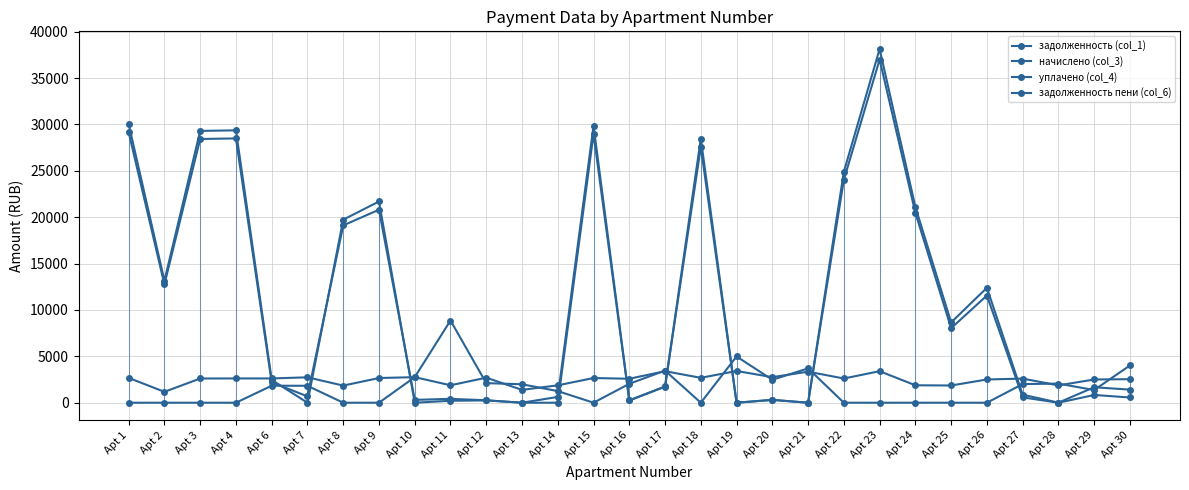

At which label does задолженность (col_1) reach its minimum?

Apt 13